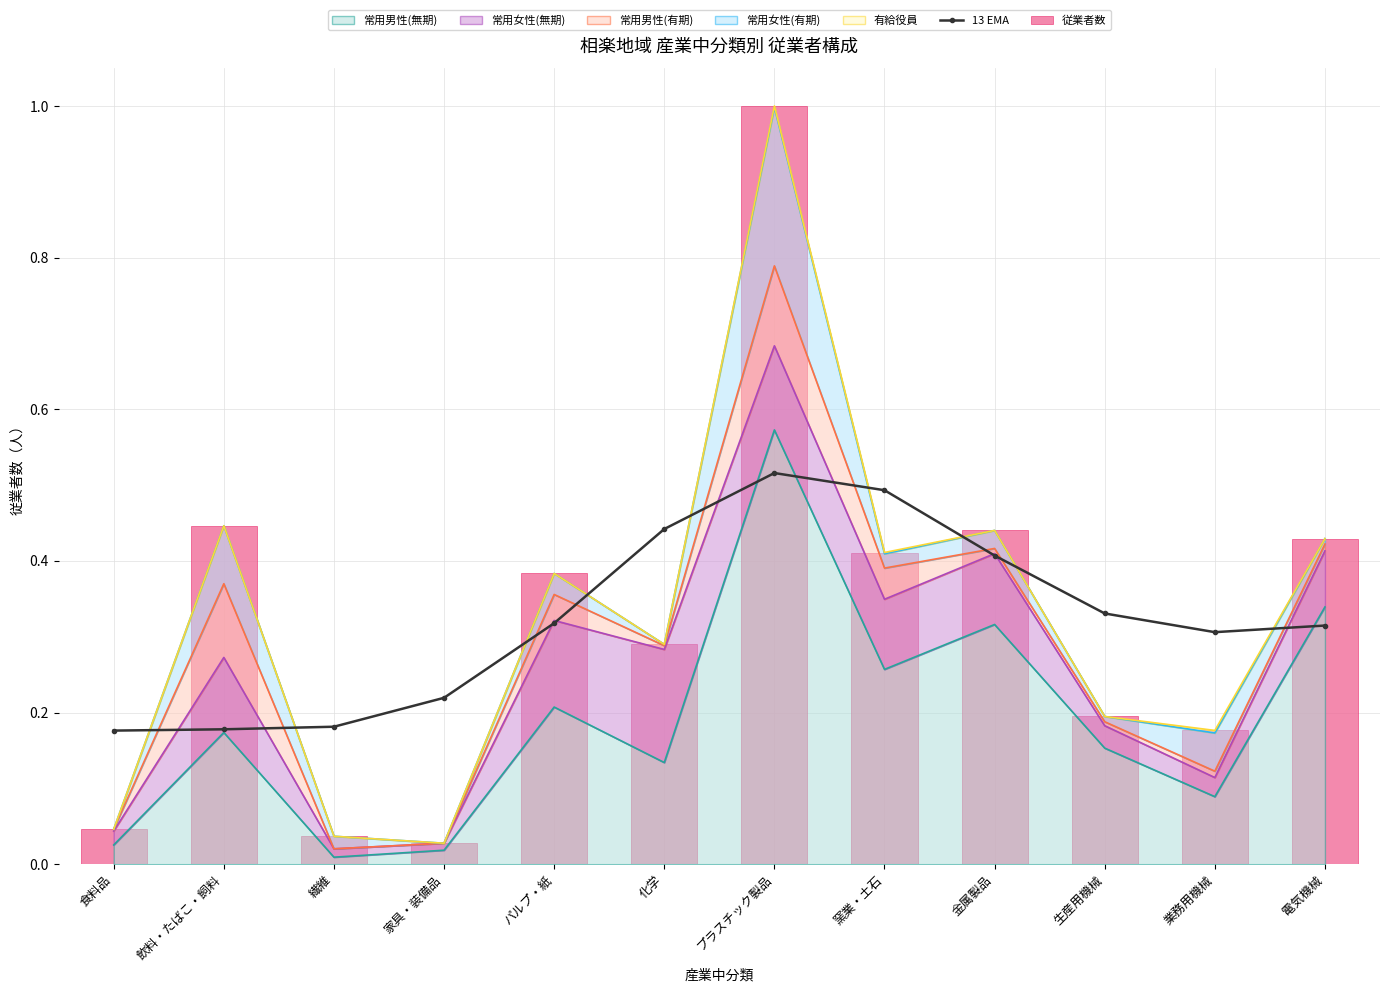

The value of 13 EMA at プラスチック製品 is 0.8. True or false?

False